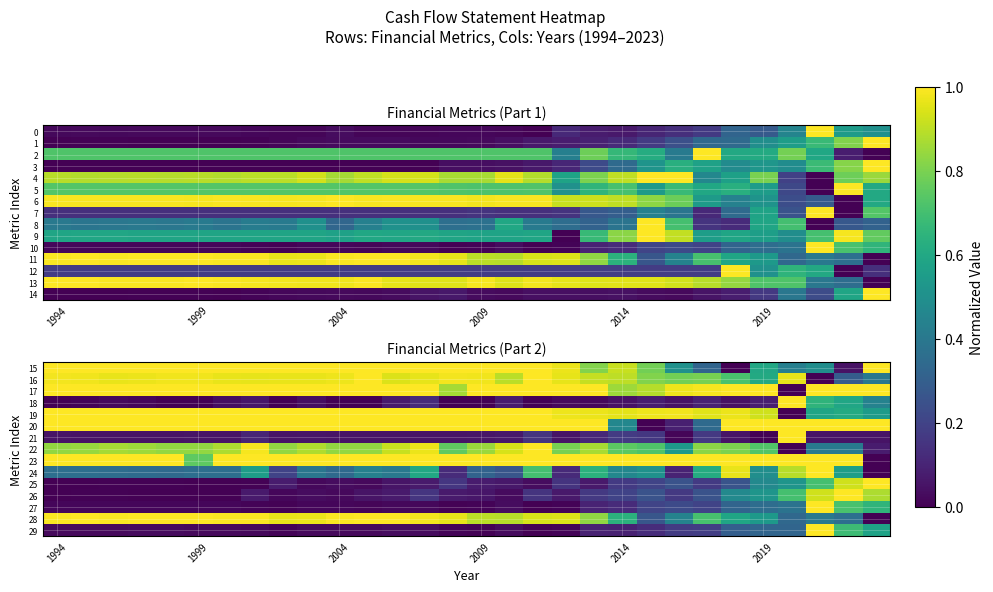

Rank the series at 2014 from lowest to highest value.

18, 29, 27, 25, 21, 26, 24, 20, 28, 22, 17, 16, 15, 19, 23